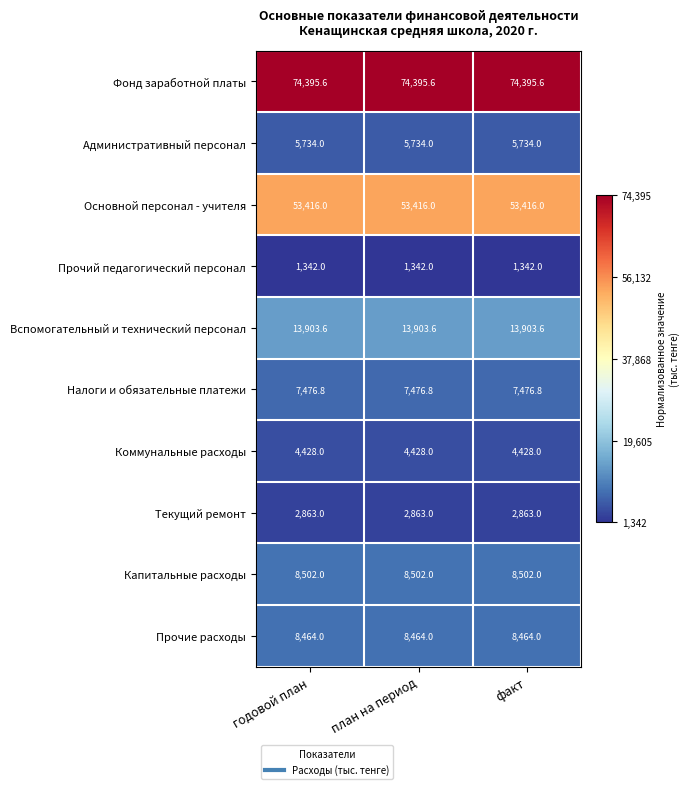

The value of Прочий педагогический персонал at план на период is 309.4. True or false?

False